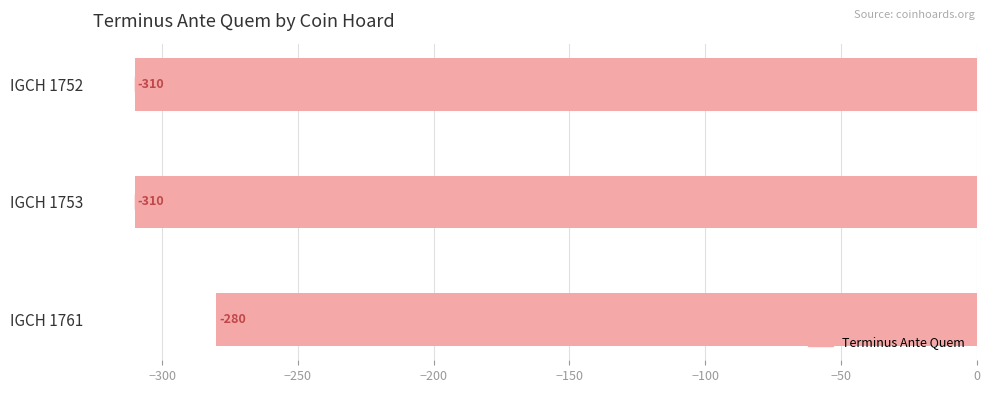

What is the maximum value shown in the chart?

-280